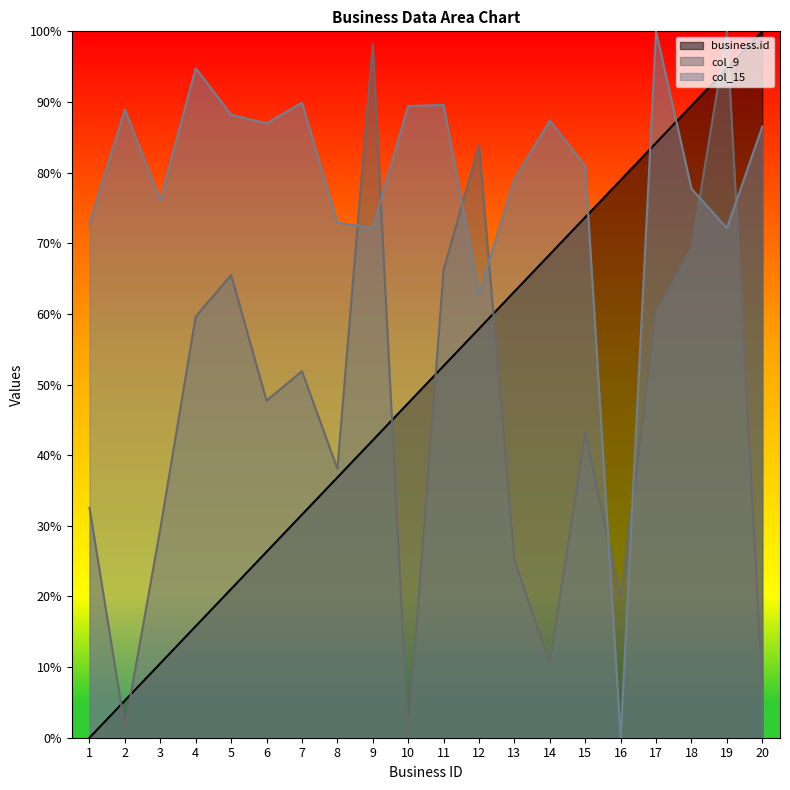

Is the value of col_15 at 3 greater than the value of business.id at 1?

Yes